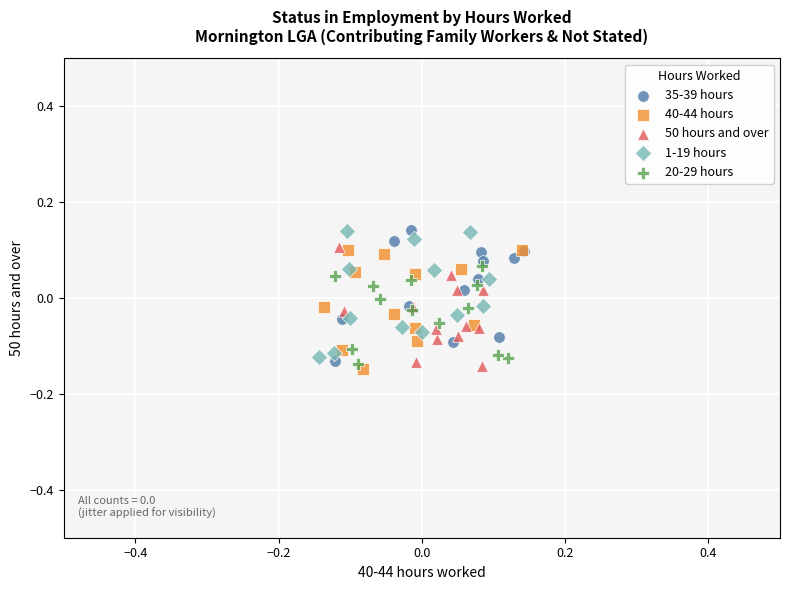

What are all the series names shown in the legend?

35-39 hours, 40-44 hours, 50 hours and over, 1-19 hours, 20-29 hours